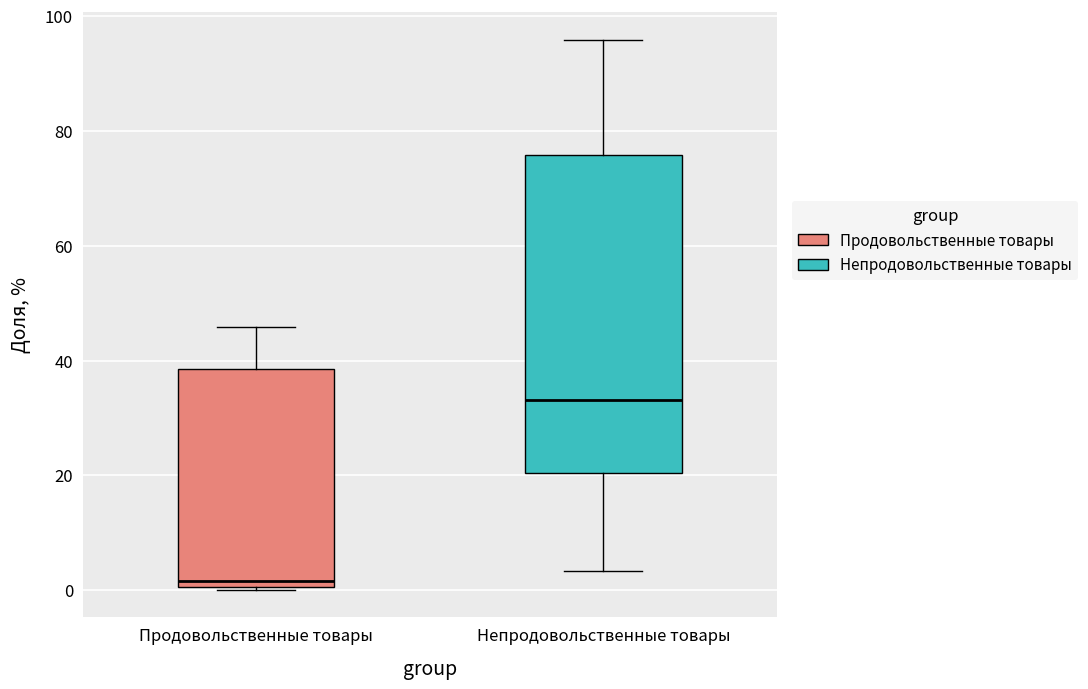

Where does the upper whisker of the box for Непродовольственные товары end on the y-axis? The values are not printed on the chart, so give them approximately, as read against the axis.

96